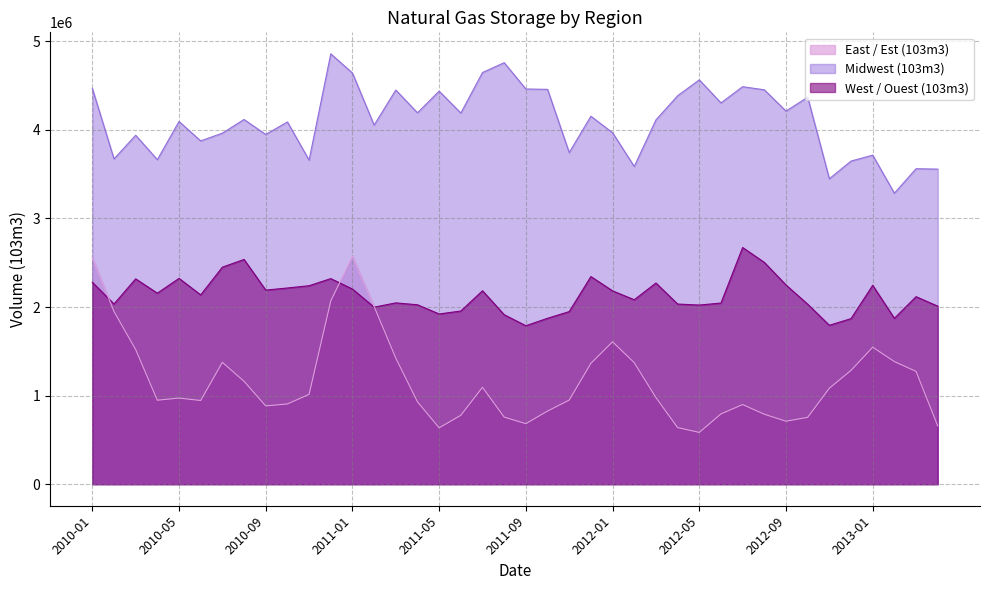

What is the highest value of the East / Est (103m3) series?

2571427.5